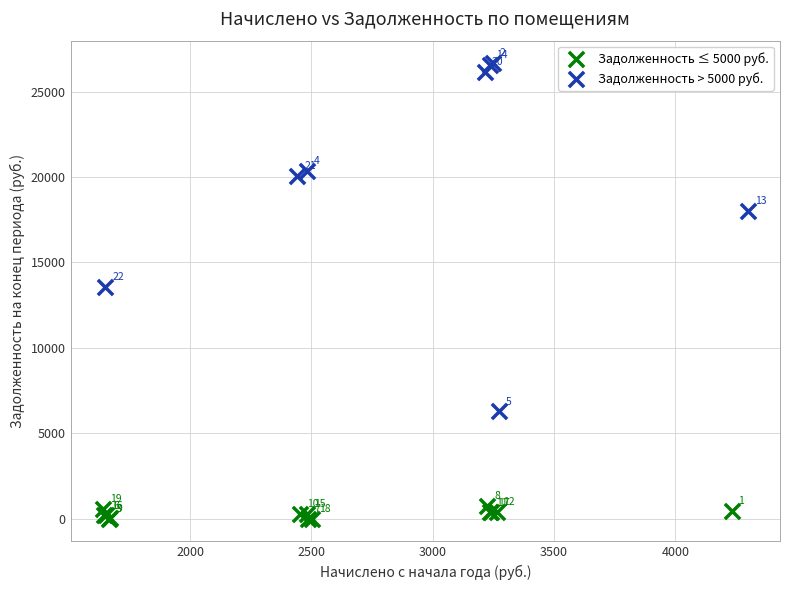

Which series reaches the minimum Y coordinate?

Задолженность ≤ 5000 руб.